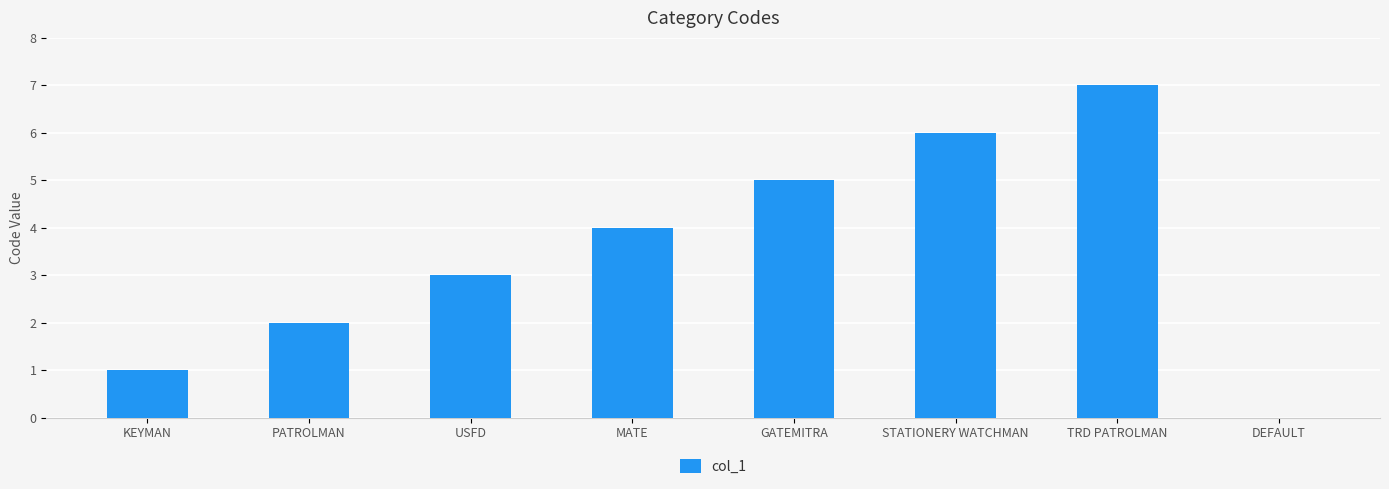

How many values are above zero?

7